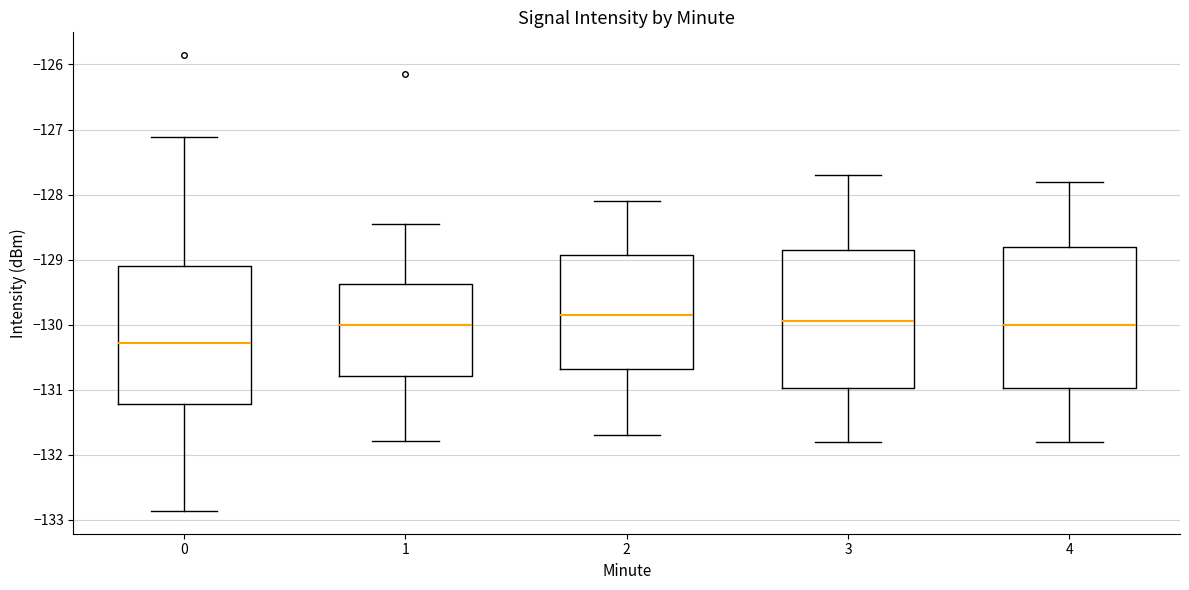

Reading left to right, read every box against the y-axis: the position of its median line, the range the box covers, and the ends of its whiskers. The values are not printed on the chart, so give them approximately, as read against the axis.

0: median -130.3, box -131.2 to -129.1, whiskers -132.9 to -127.1
1: median -130.0, box -130.8 to -129.4, whiskers -131.8 to -128.5
2: median -129.8, box -130.7 to -128.9, whiskers -131.7 to -128.1
3: median -129.9, box -131.0 to -128.8, whiskers -131.8 to -127.7
4: median -130.0, box -131.0 to -128.8, whiskers -131.8 to -127.8